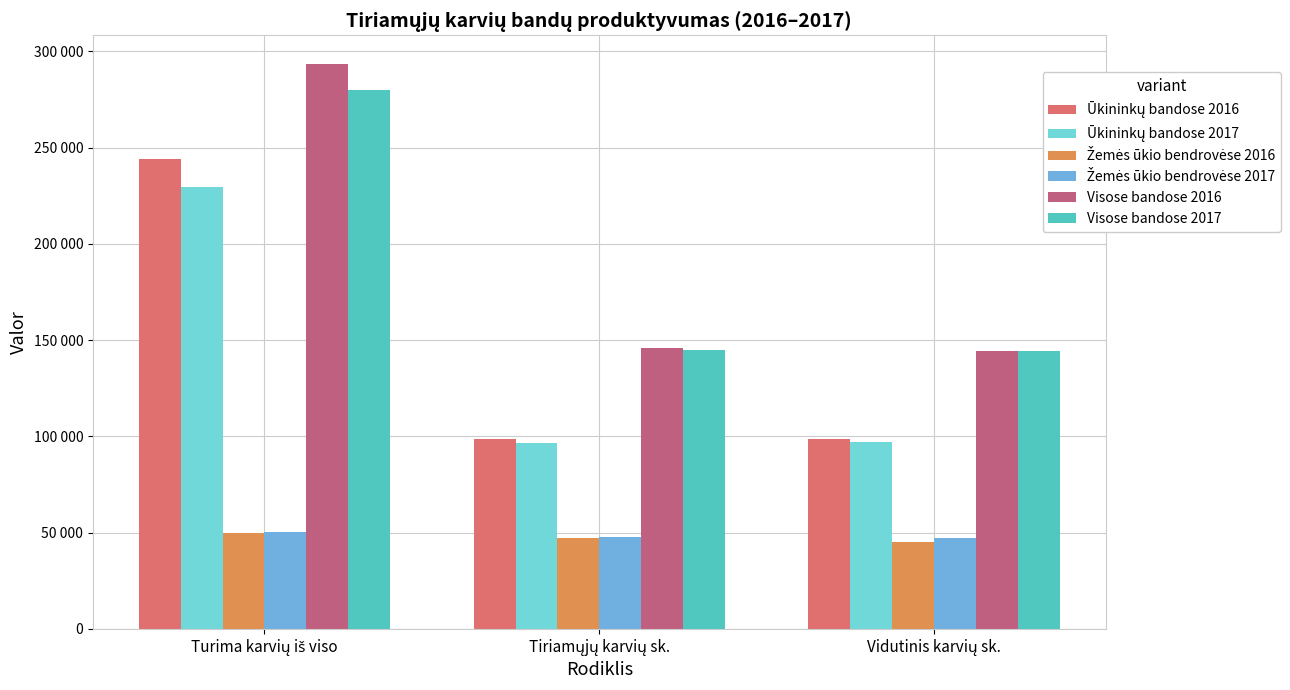

Reading left to right, extract all data points from this chart.

Ūkininkų bandose 2016: Turima karvių iš viso=243867	Tiriamųjų karvių sk.=98712	Vidutinis karvių sk.=98849
Ūkininkų bandose 2017: Turima karvių iš viso=229461	Tiriamųjų karvių sk.=96684	Vidutinis karvių sk.=97191
Žemės ūkio bendrovėse 2016: Turima karvių iš viso=49718	Tiriamųjų karvių sk.=47084	Vidutinis karvių sk.=45326
Žemės ūkio bendrovėse 2017: Turima karvių iš viso=50331	Tiriamųjų karvių sk.=47926	Vidutinis karvių sk.=47314
Visose bandose 2016: Turima karvių iš viso=293585	Tiriamųjų karvių sk.=145796	Vidutinis karvių sk.=144175
Visose bandose 2017: Turima karvių iš viso=279792	Tiriamųjų karvių sk.=144610	Vidutinis karvių sk.=144505